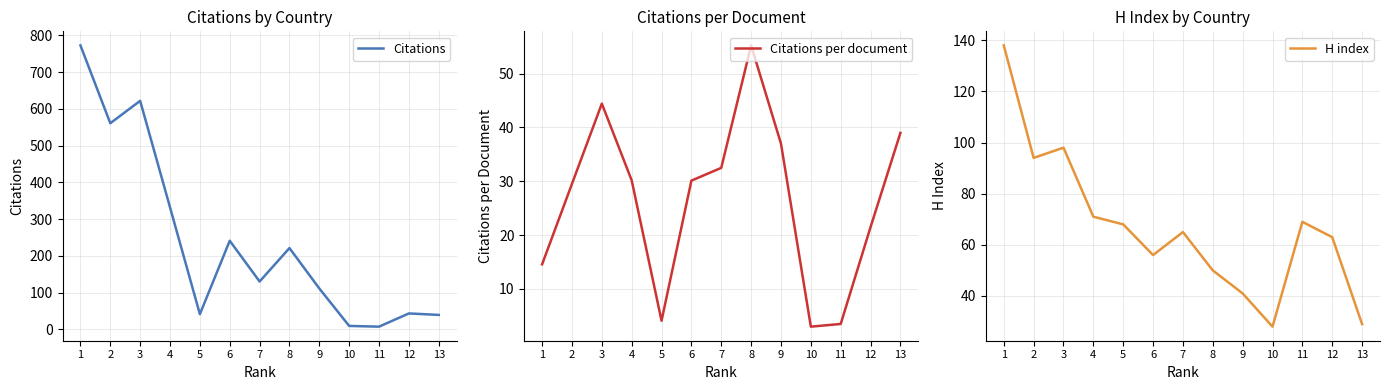

Where is H index nearest to the value 83?

2